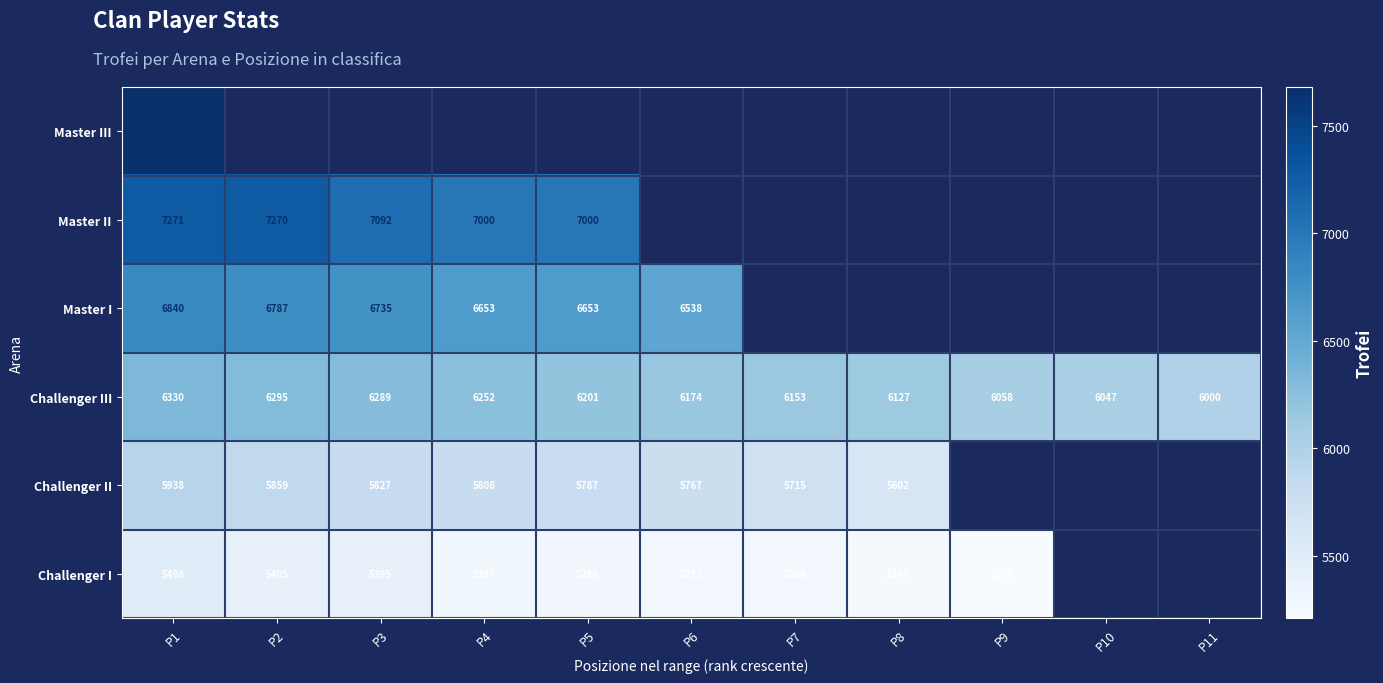

Is it true that Challenger I equals 3263 at P5?

False